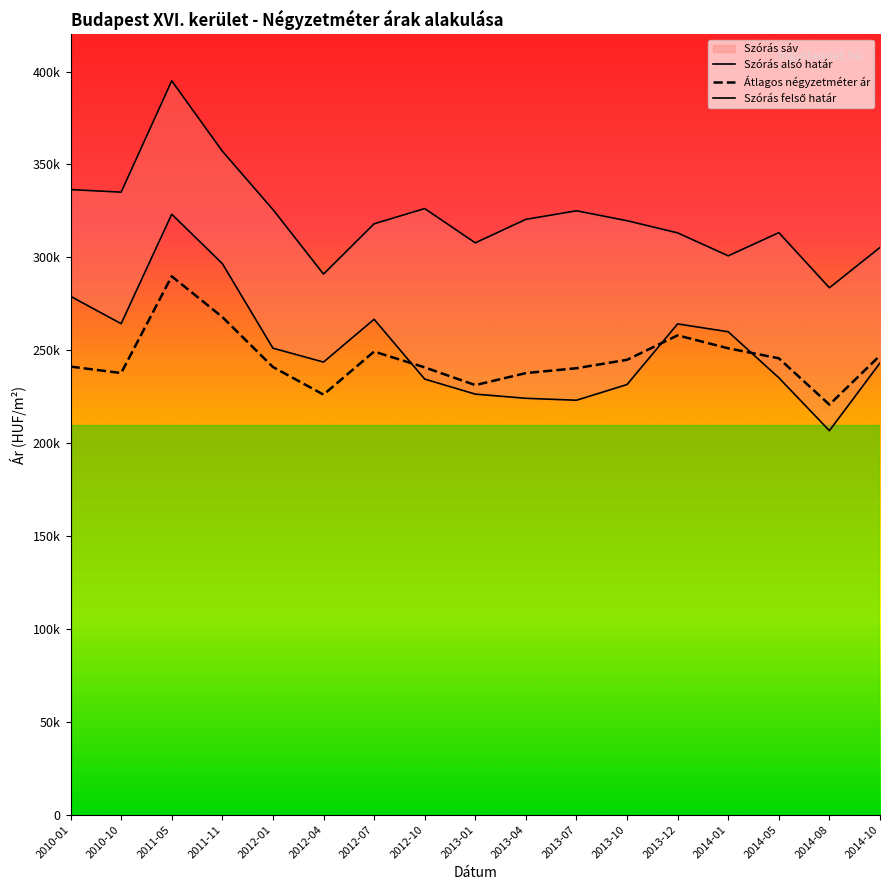

What is the difference between the maximum and minimum values in the Átlagos négyzetméter ár series?

69086